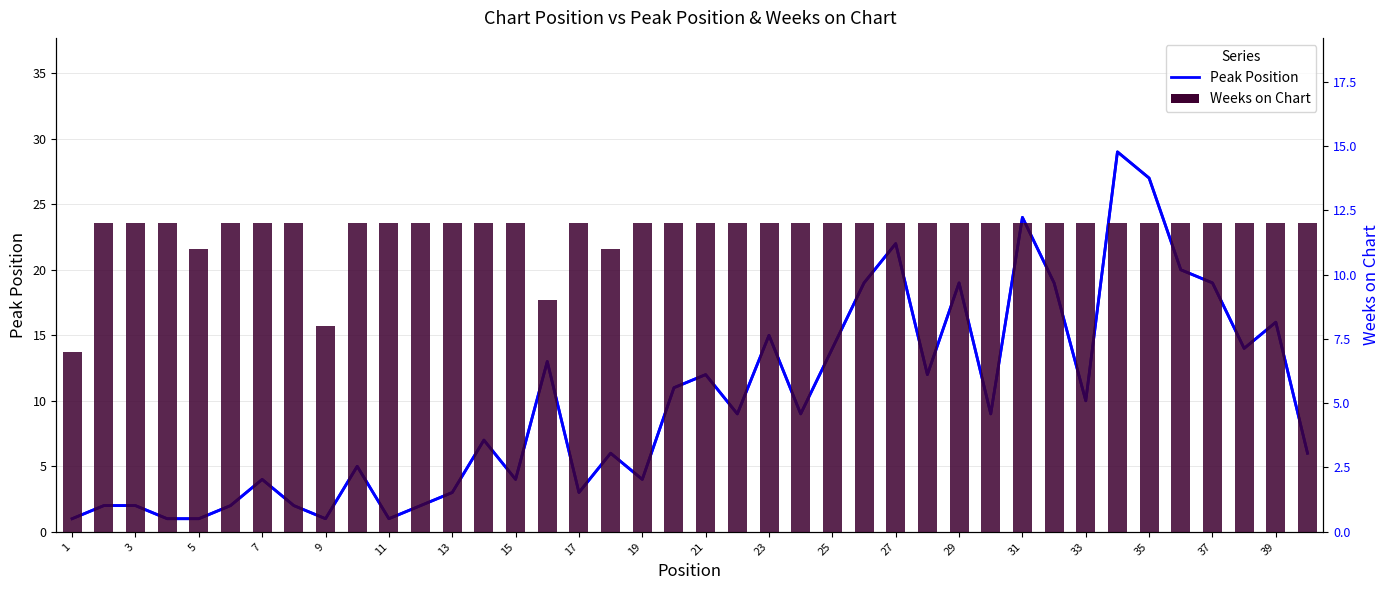

List the series in order of their overall mean, lowest first.

Peak Position, Weeks on Chart